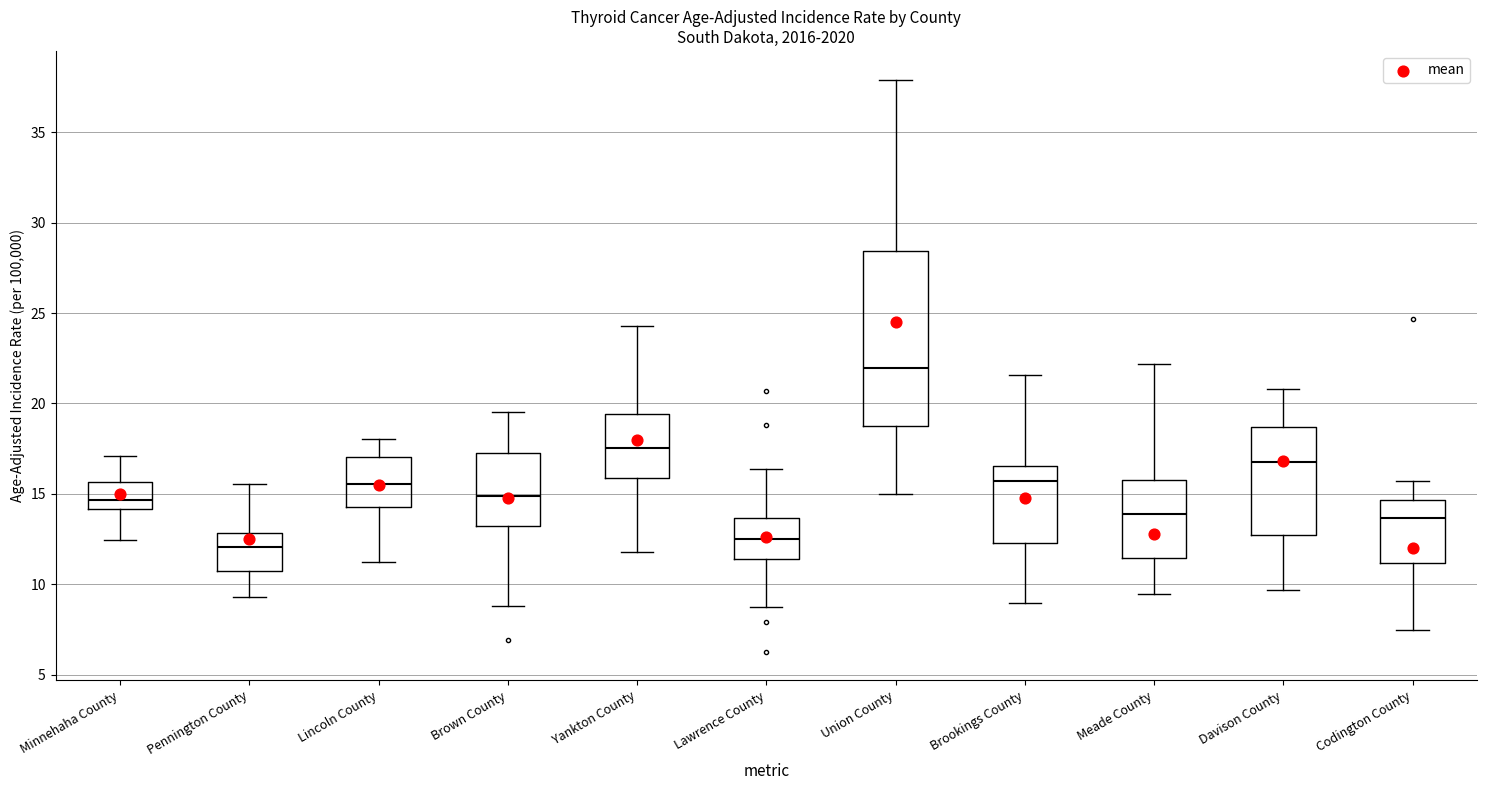

Which box's median line is the highest?

Union County